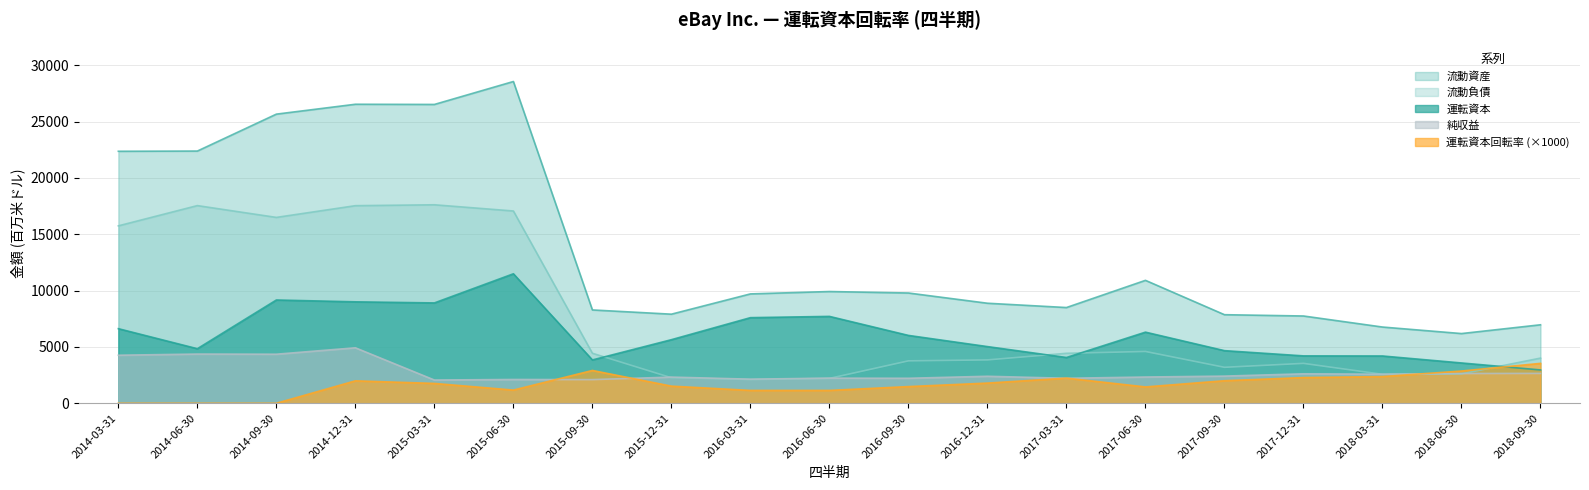

At which category is the sum across all series the highest?

2015-06-30